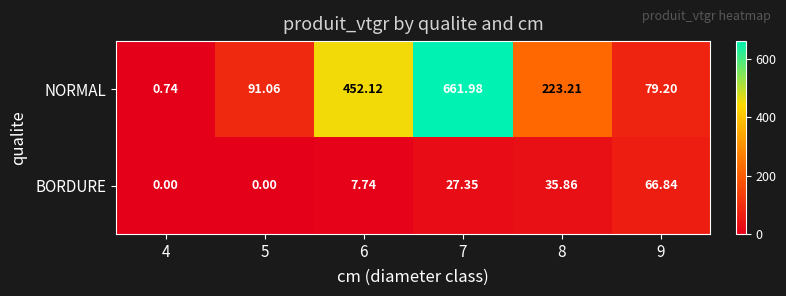

Between 4 and 9, which series saw the biggest shift?

NORMAL